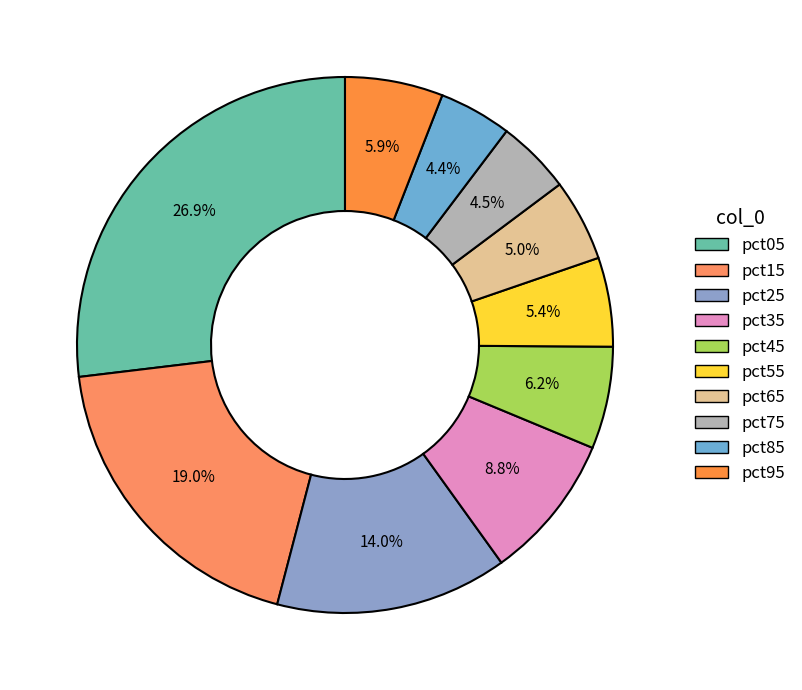

To the nearest percent, what percentage of the pie is pct95?

6%